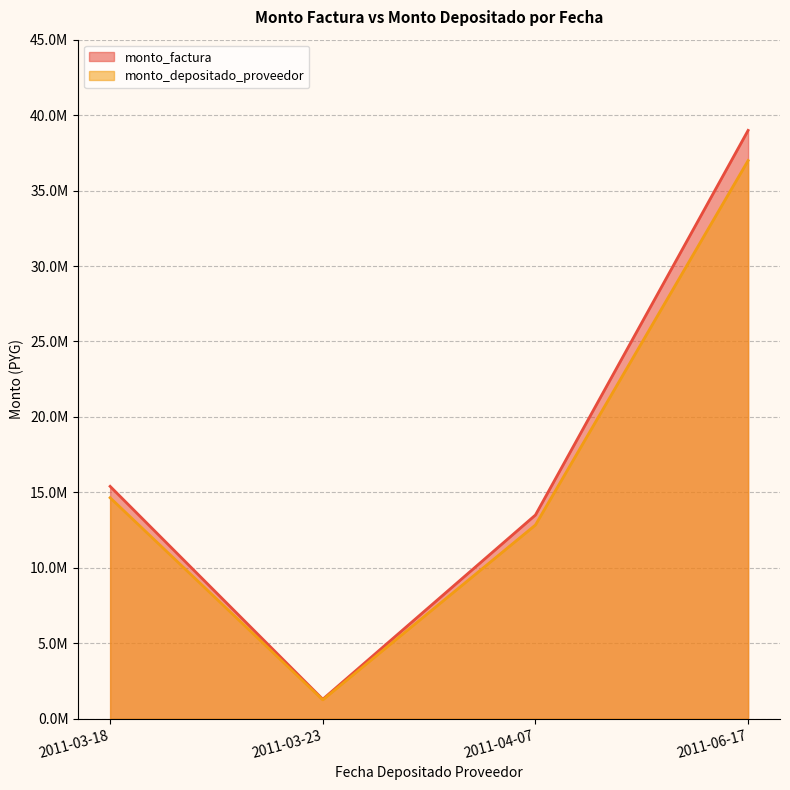

Where is the first local maximum for monto_depositado_proveedor?

2011-03-18